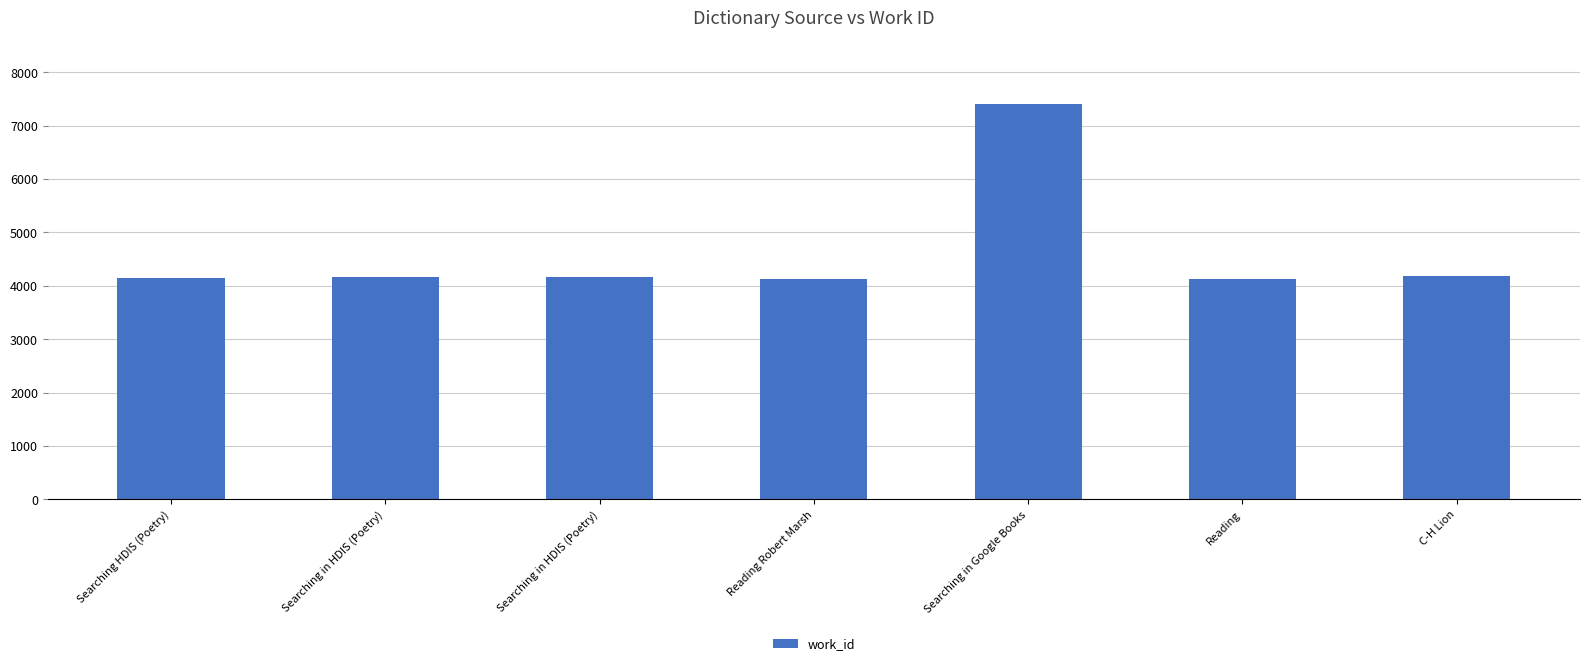

What is the change in value from Searching in Google Books to C-H Lion?

-3233